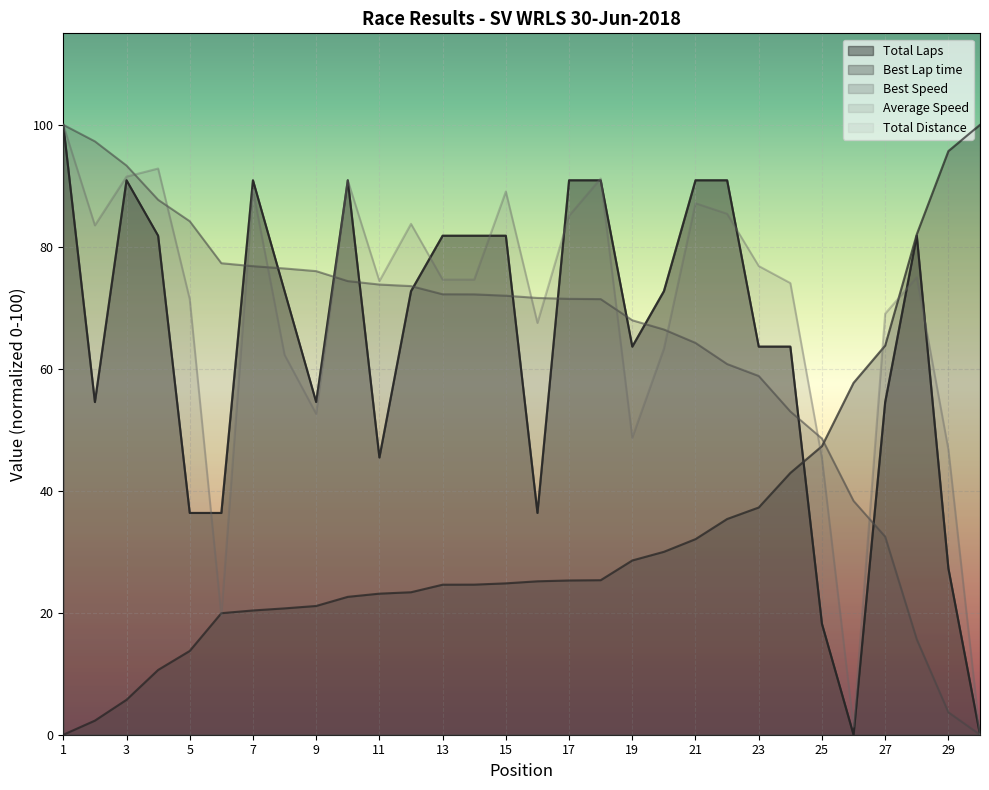

At how many categories does at least one series exceed 17?

30